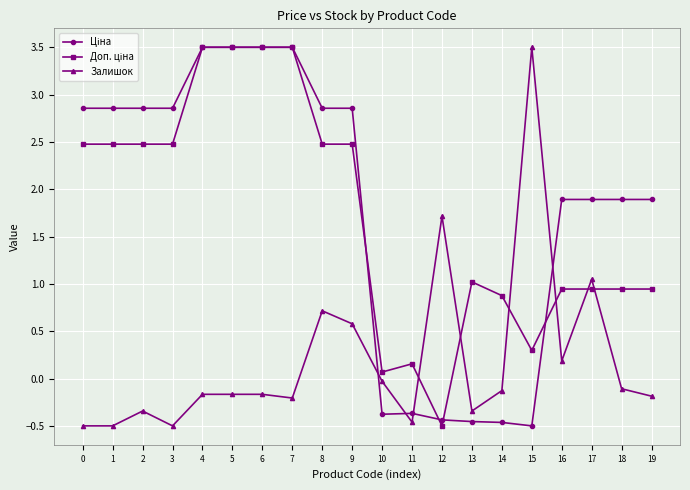

The Залишок series shows -0.1 at 14. True or false?

True